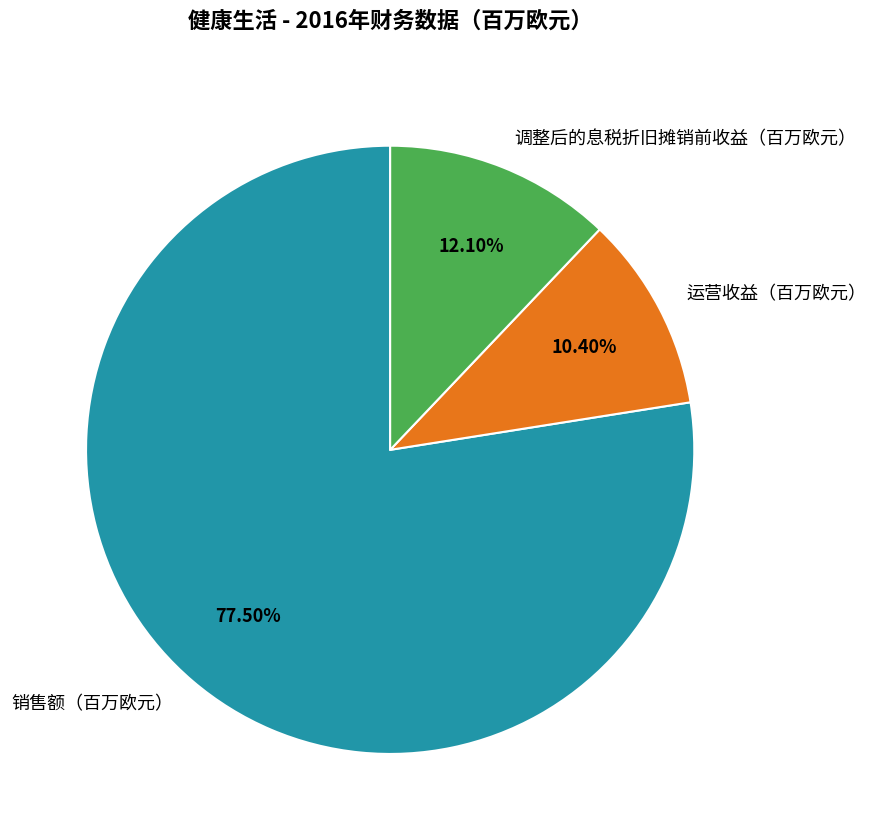

Which category has the biggest portion of the pie?

销售额（百万欧元）